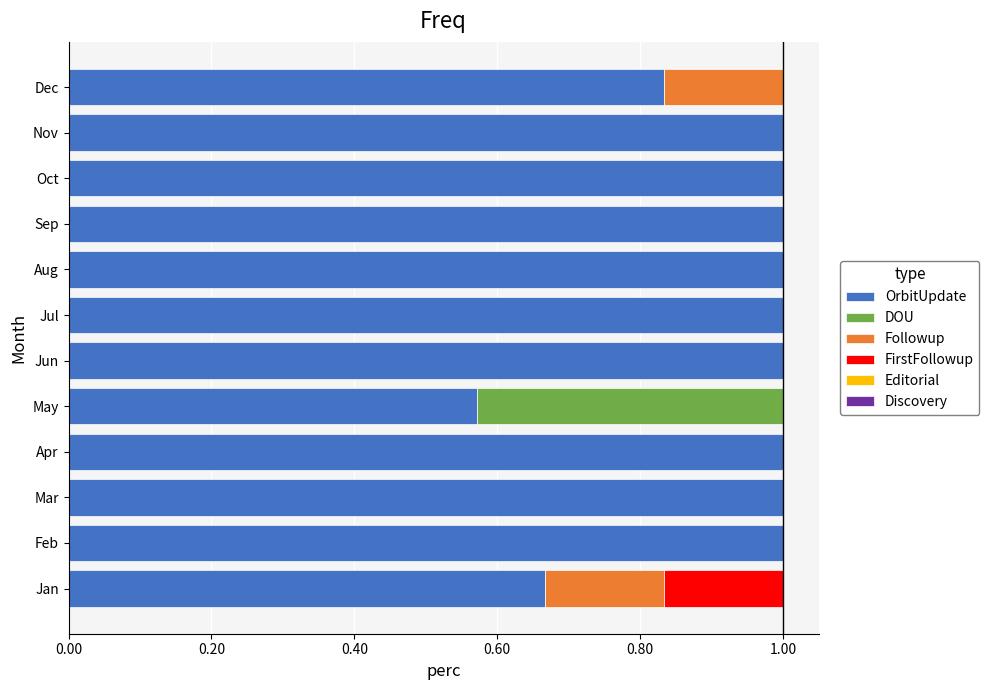

What is the total value across all series at Nov?

1.0